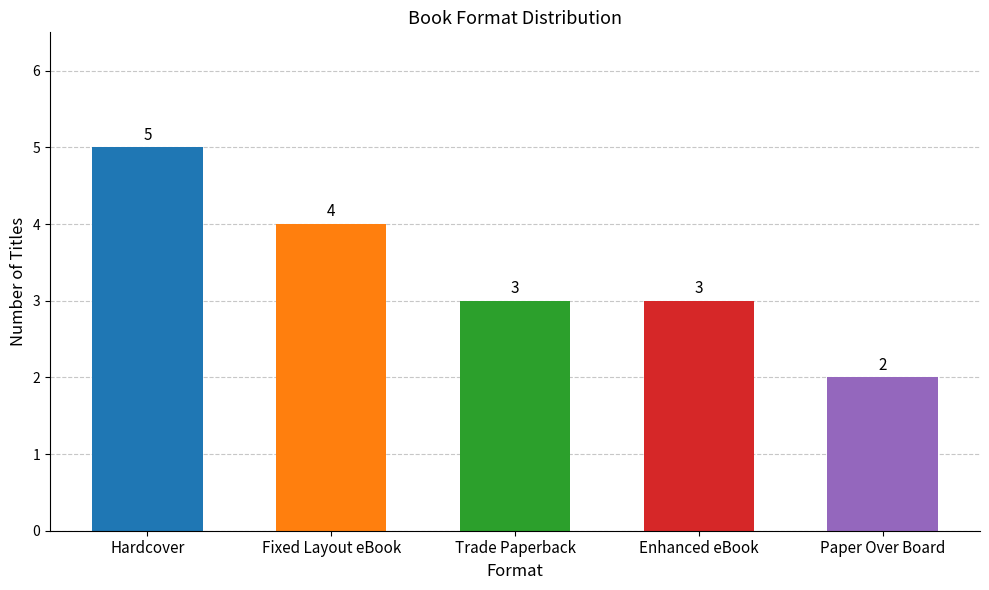

At which category does the chart reach its peak across all series?

Hardcover